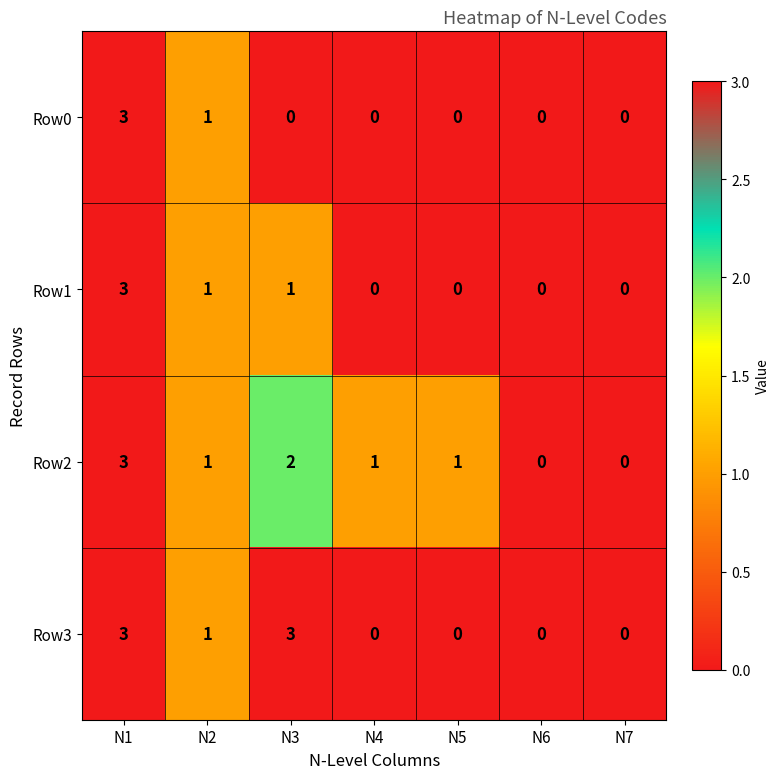

The Row3 series shows -2 at N5. True or false?

False